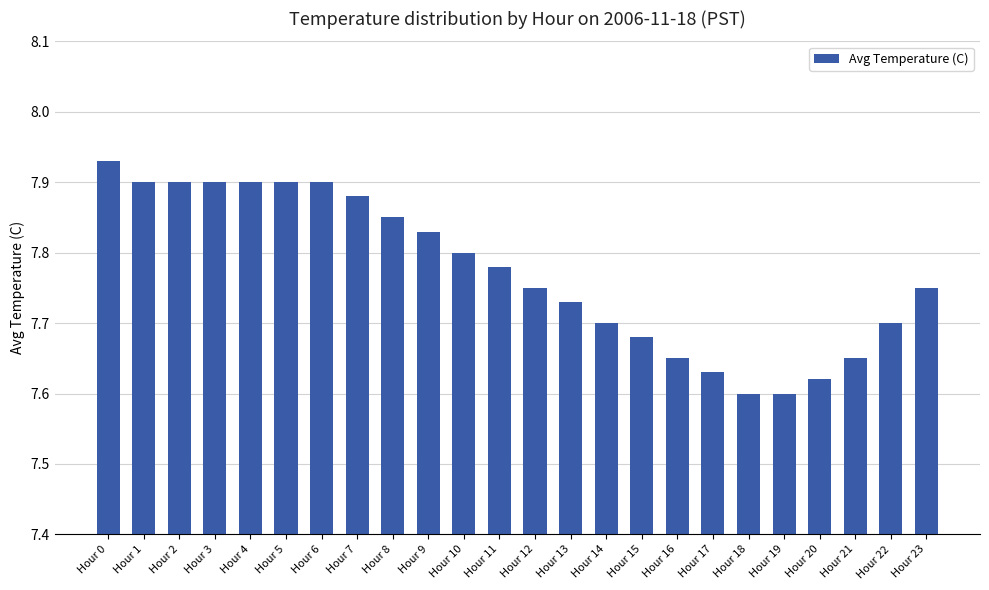

Count the values in the range 7 to 8.

24